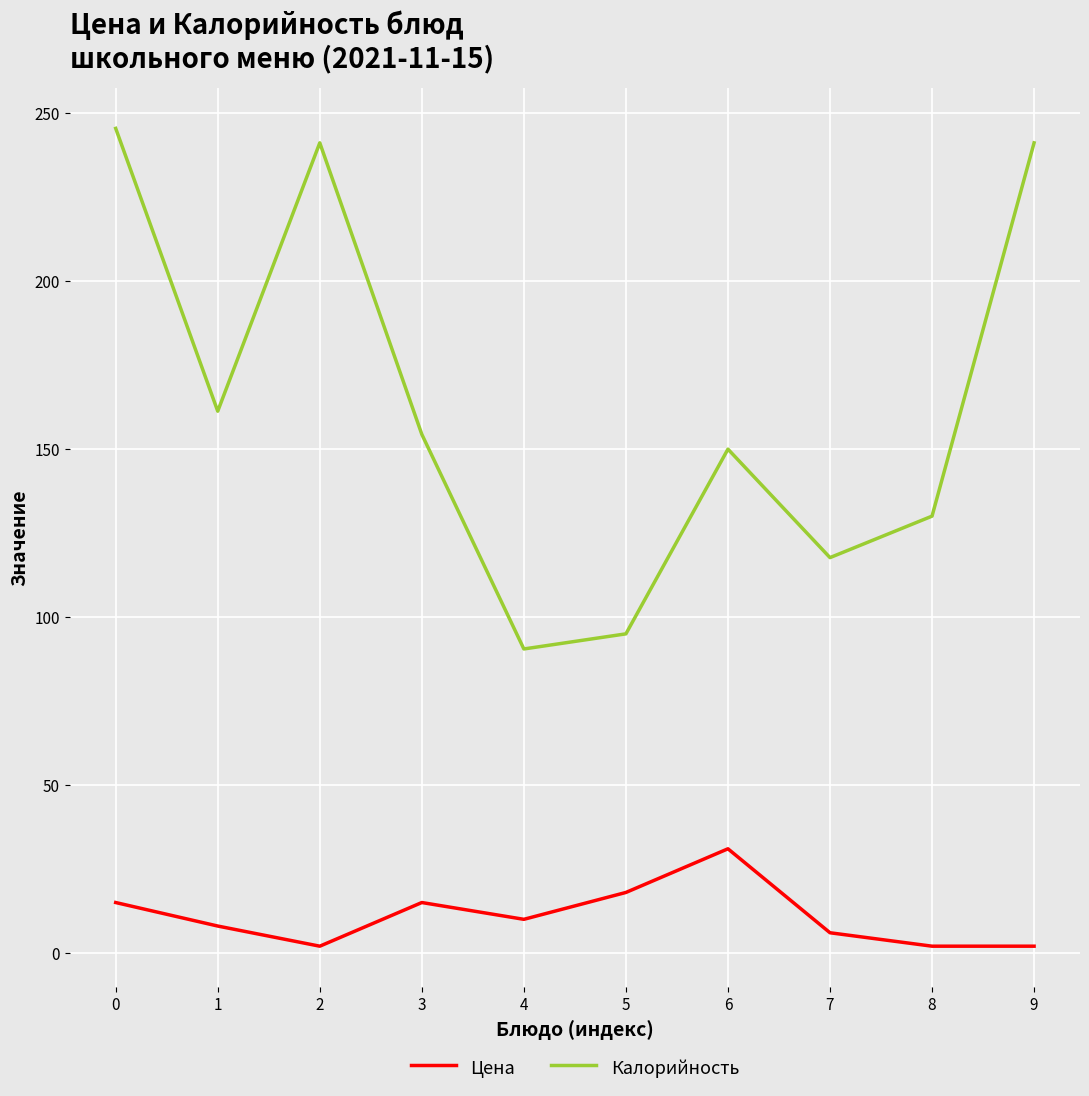

Which category has the highest value in the Цена series?

6